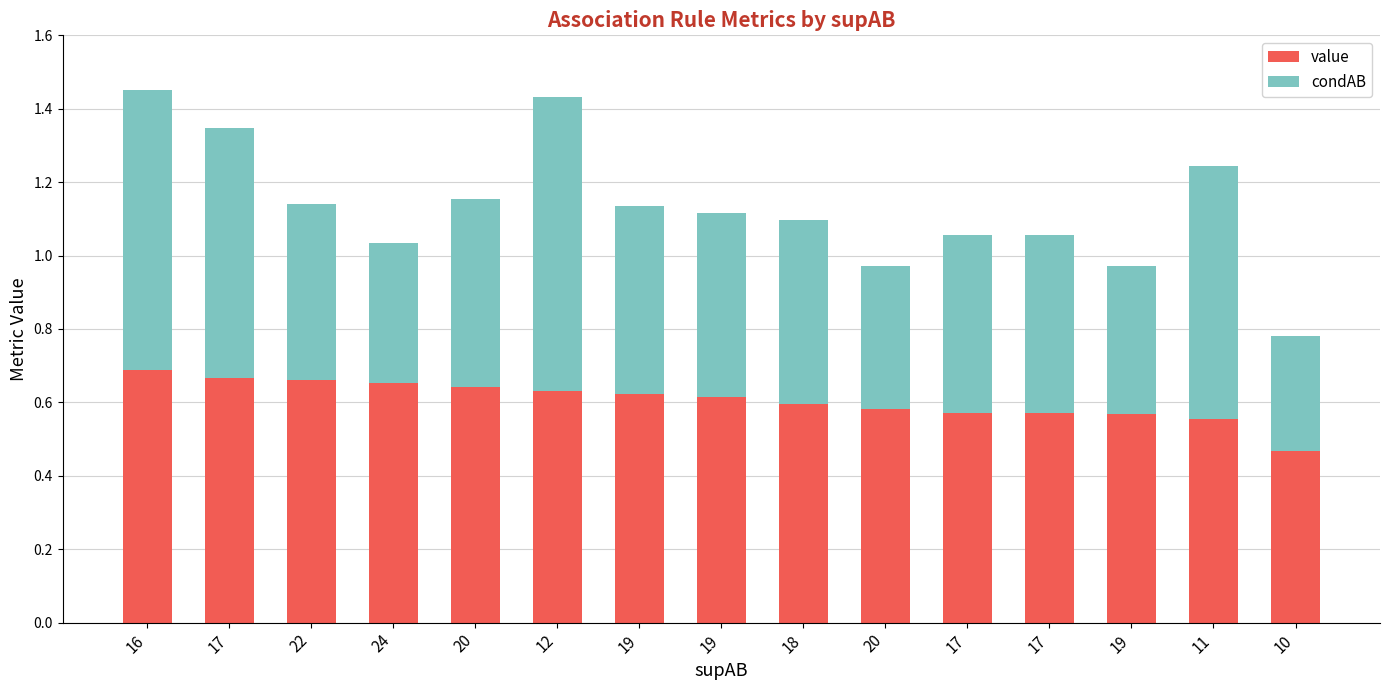

How many bars are there in total?

15